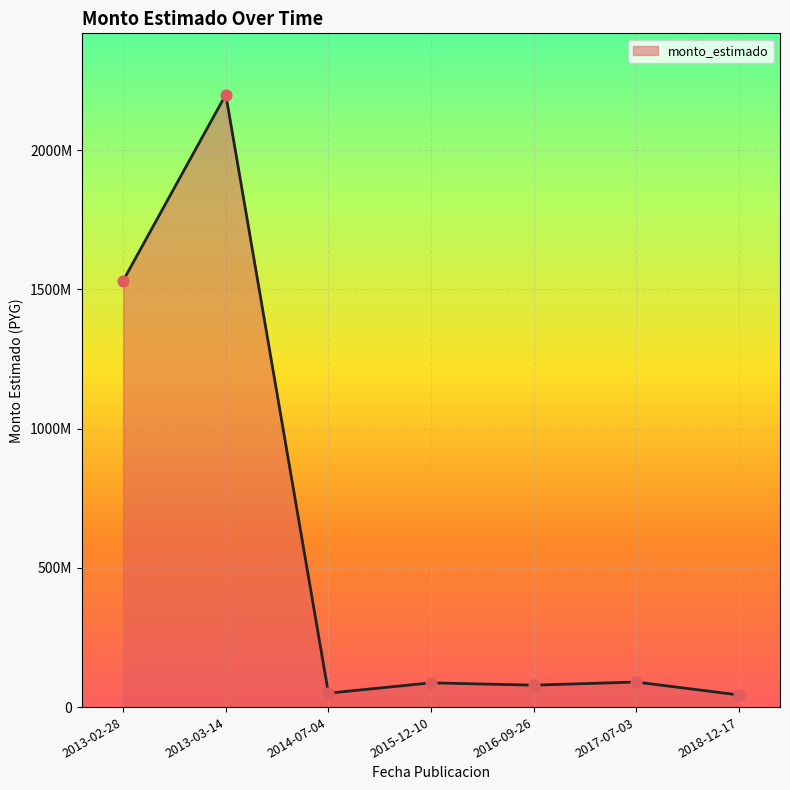

What is the ratio of the value at 2013-03-14 to the value at 2016-09-26?

27.9